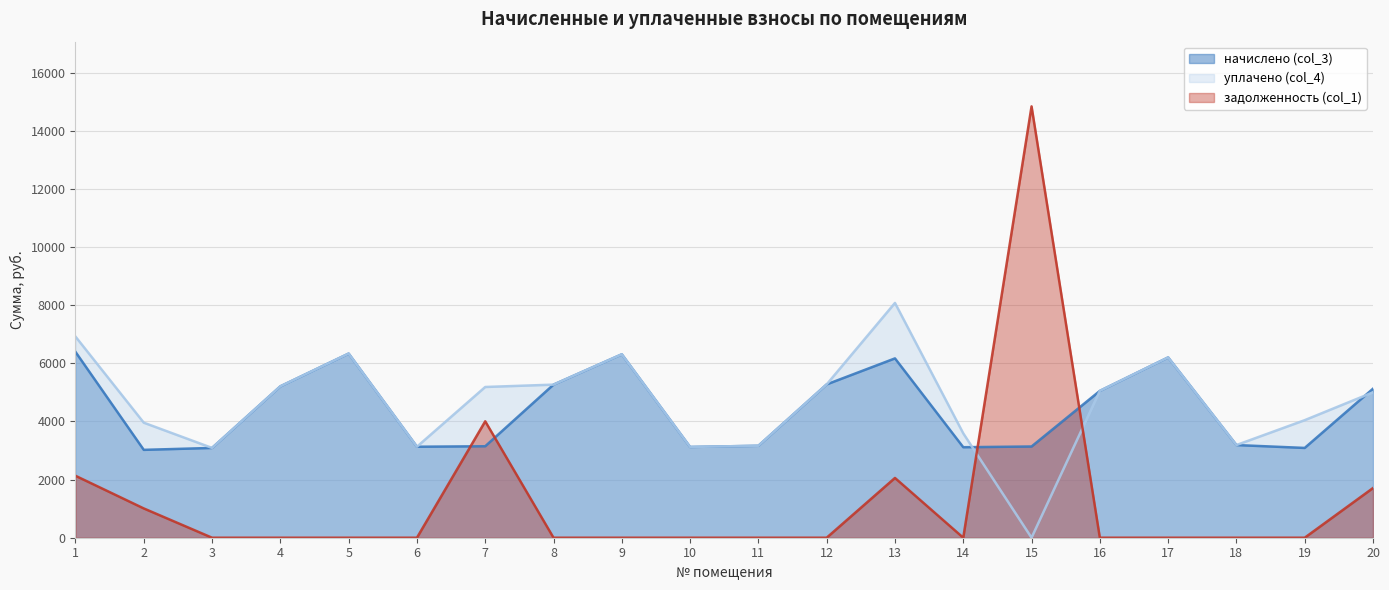

The задолженность (col_1) series shows 0.0 at 17. True or false?

True